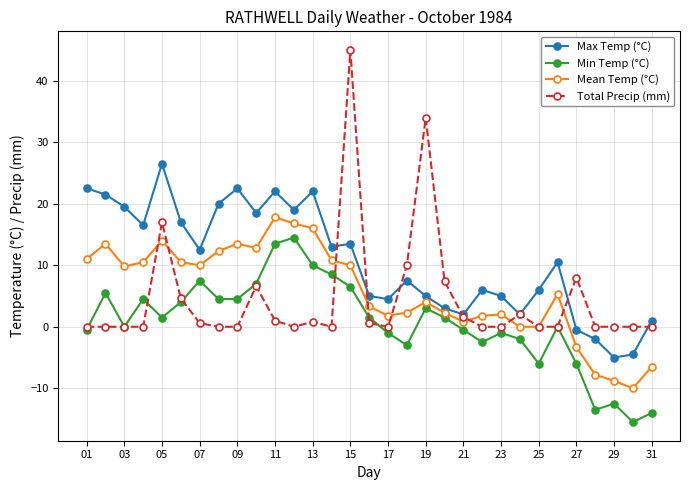

Which series has the largest total across all categories?

Max Temp (°C)